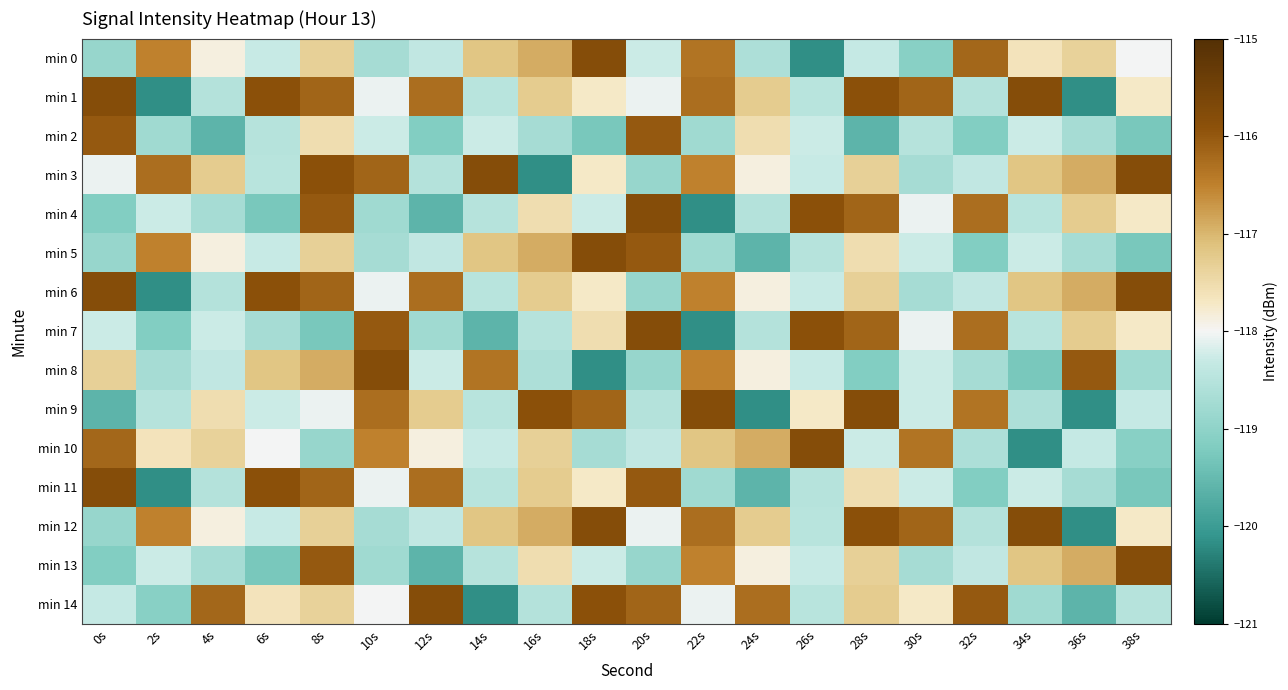

What is the spread (max minus min) of values at 6s?

3.4